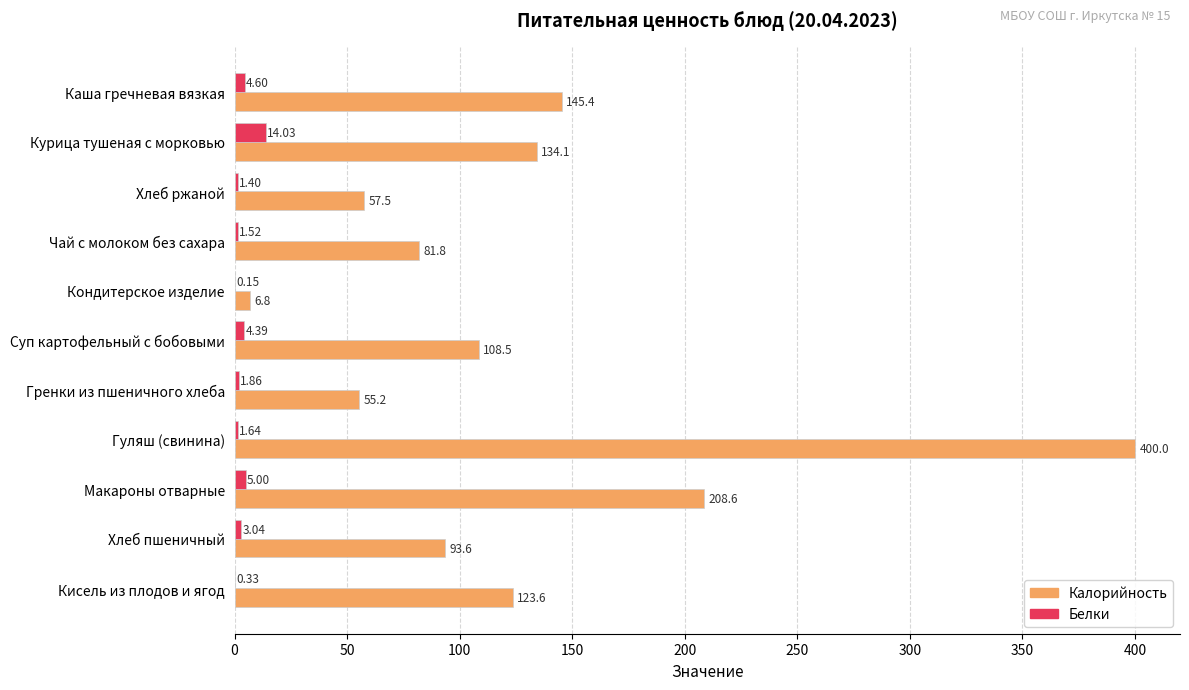

Where is Белки nearest to the value 7?

Макароны отварные